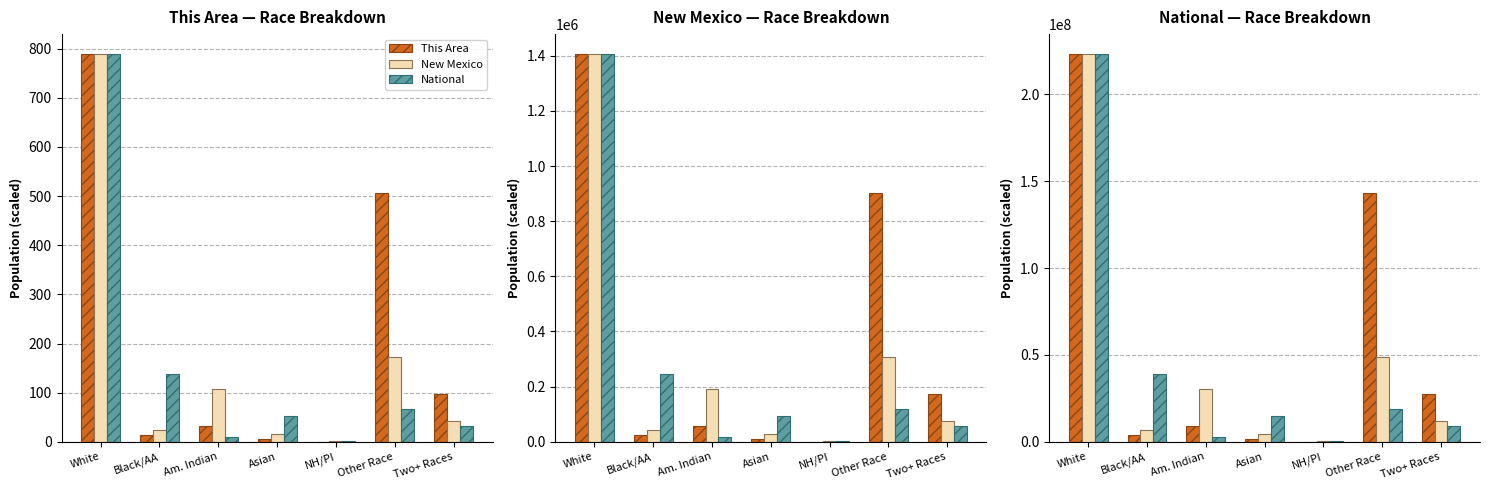

How many groups of bars are there?

7